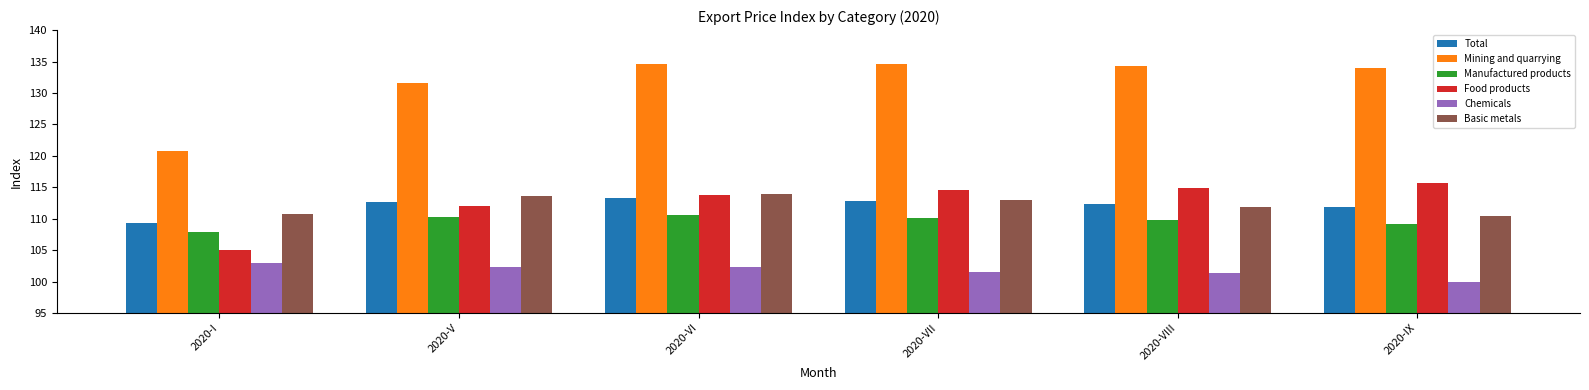

What is the label of the 1st bar from the left?

2020-I